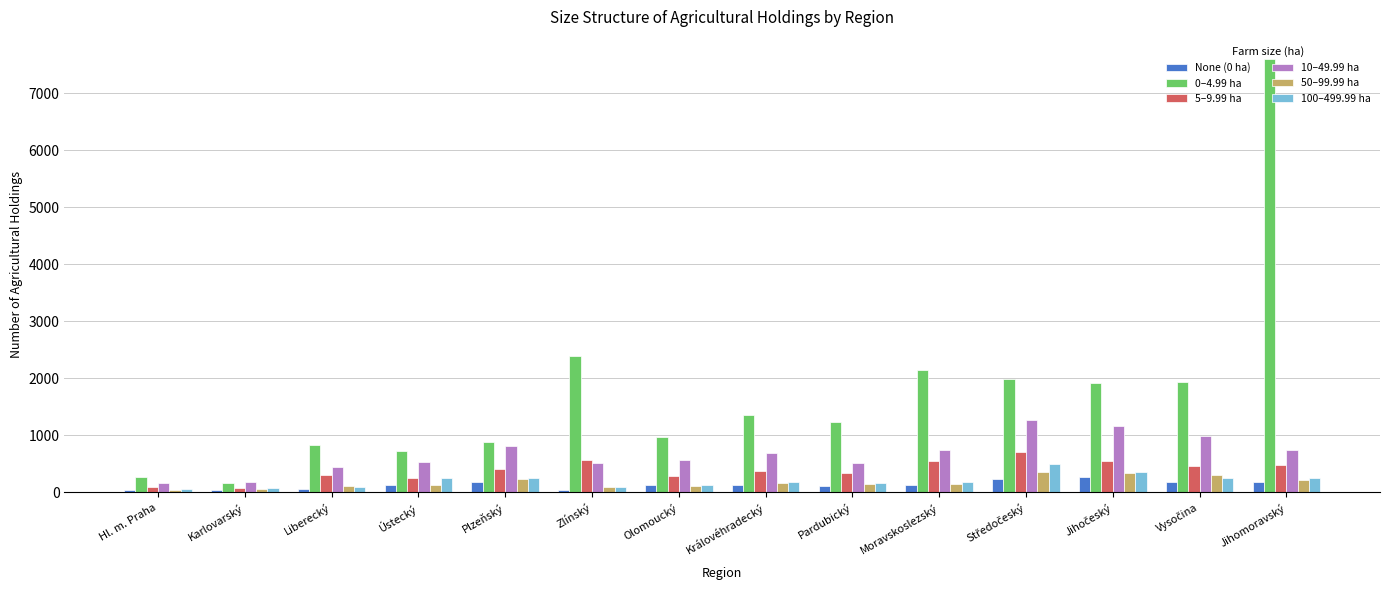

Rank the series by their maximum value, from lowest to highest.

None (0 ha), 50–99.99 ha, 100–499.99 ha, 5–9.99 ha, 10–49.99 ha, 0–4.99 ha